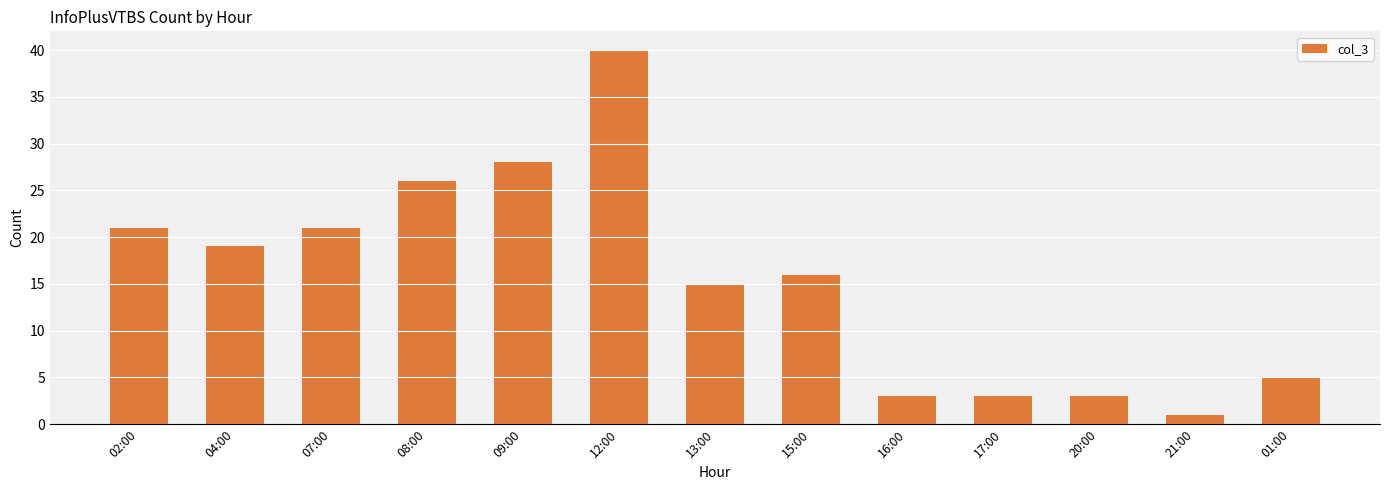

Reading left to right, extract all data points from this chart.

21	19	21	26	28	40	15	16	3	3	3	1	5